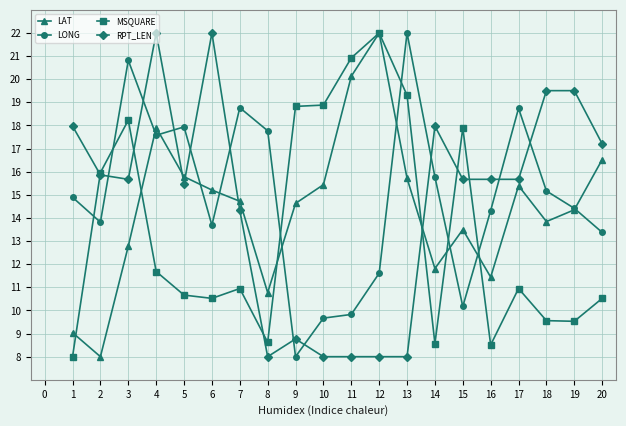

After their last crossing, which series has the higher values: RPT_LEN or LAT?

RPT_LEN